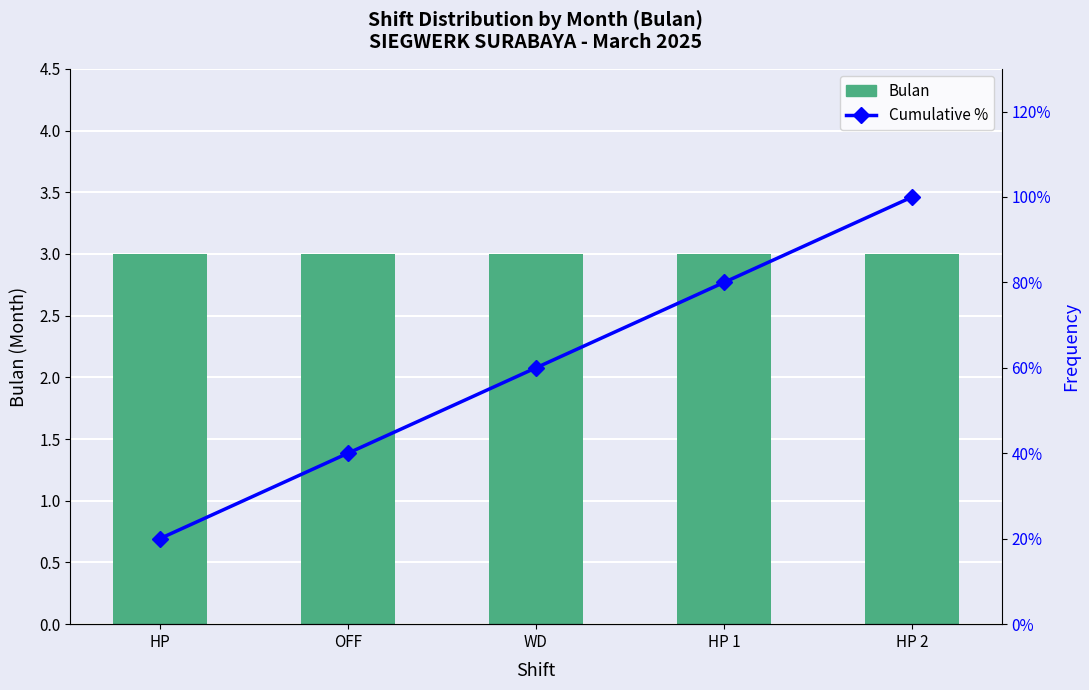

Which series has the widest spread of values?

Cumulative %